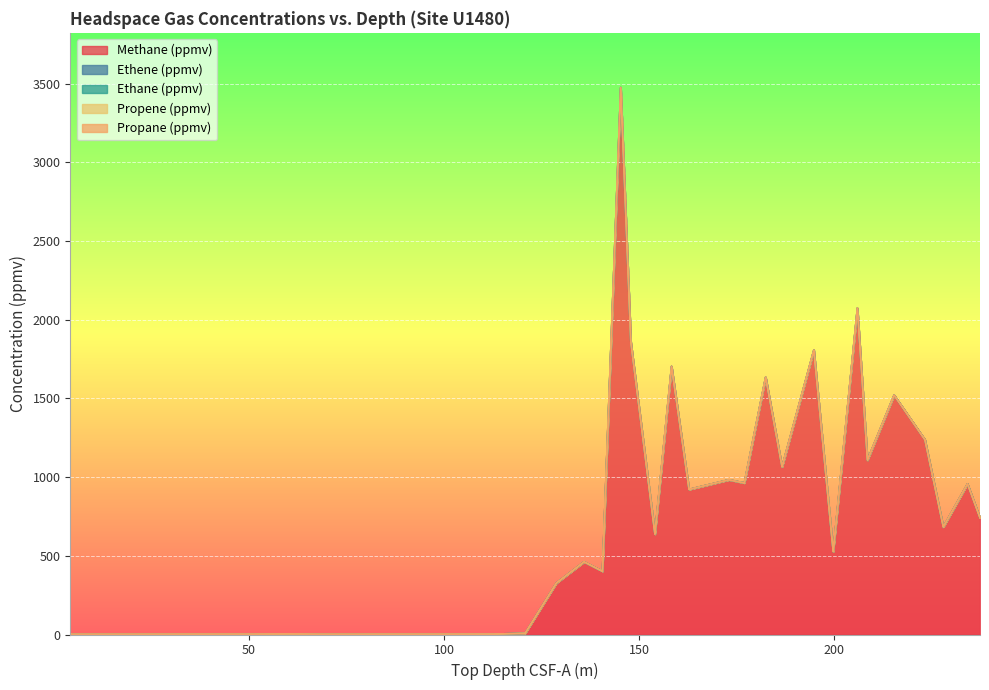

Rank the series at 25 from highest to lowest value.

Methane (ppmv), Ethene (ppmv), Ethane (ppmv), Propene (ppmv), Propane (ppmv)